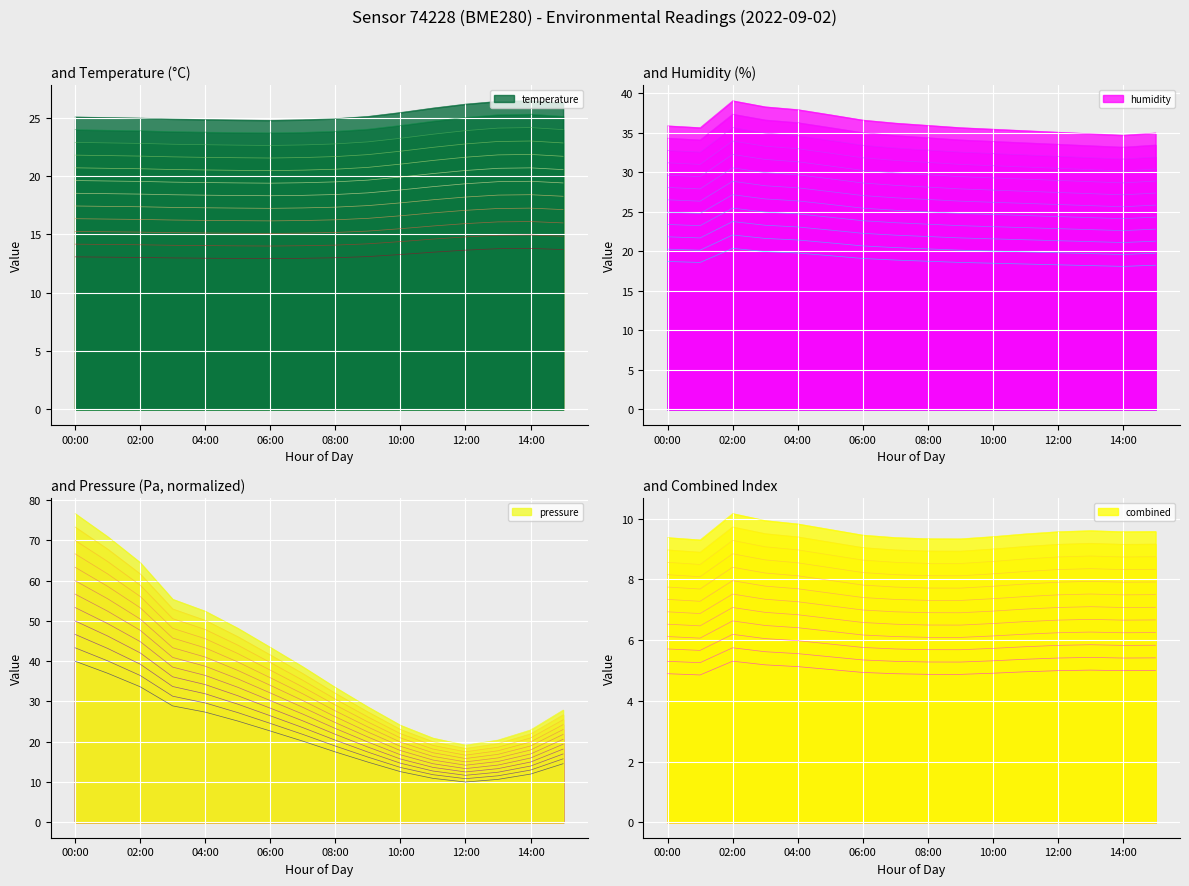

What is the minimum value for temperature?

12.9